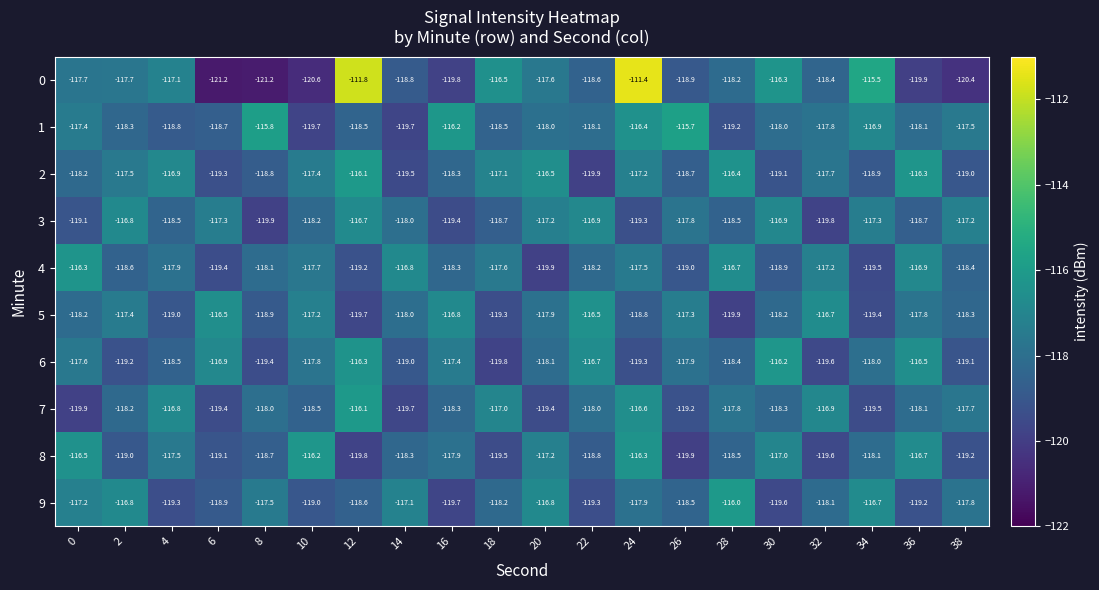

What is the sum of all 1 values?

-2357.3